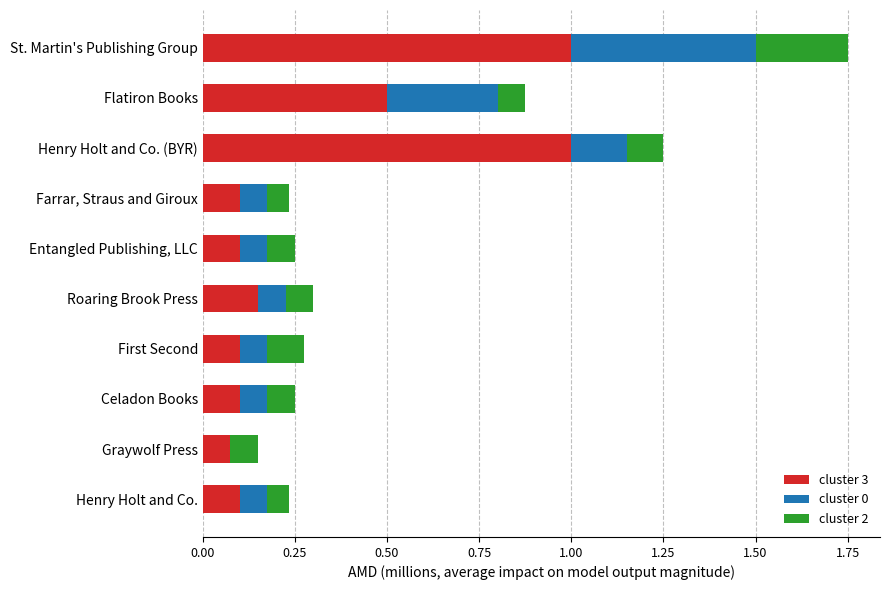

What is the sum of all cluster 3 values?

3.2